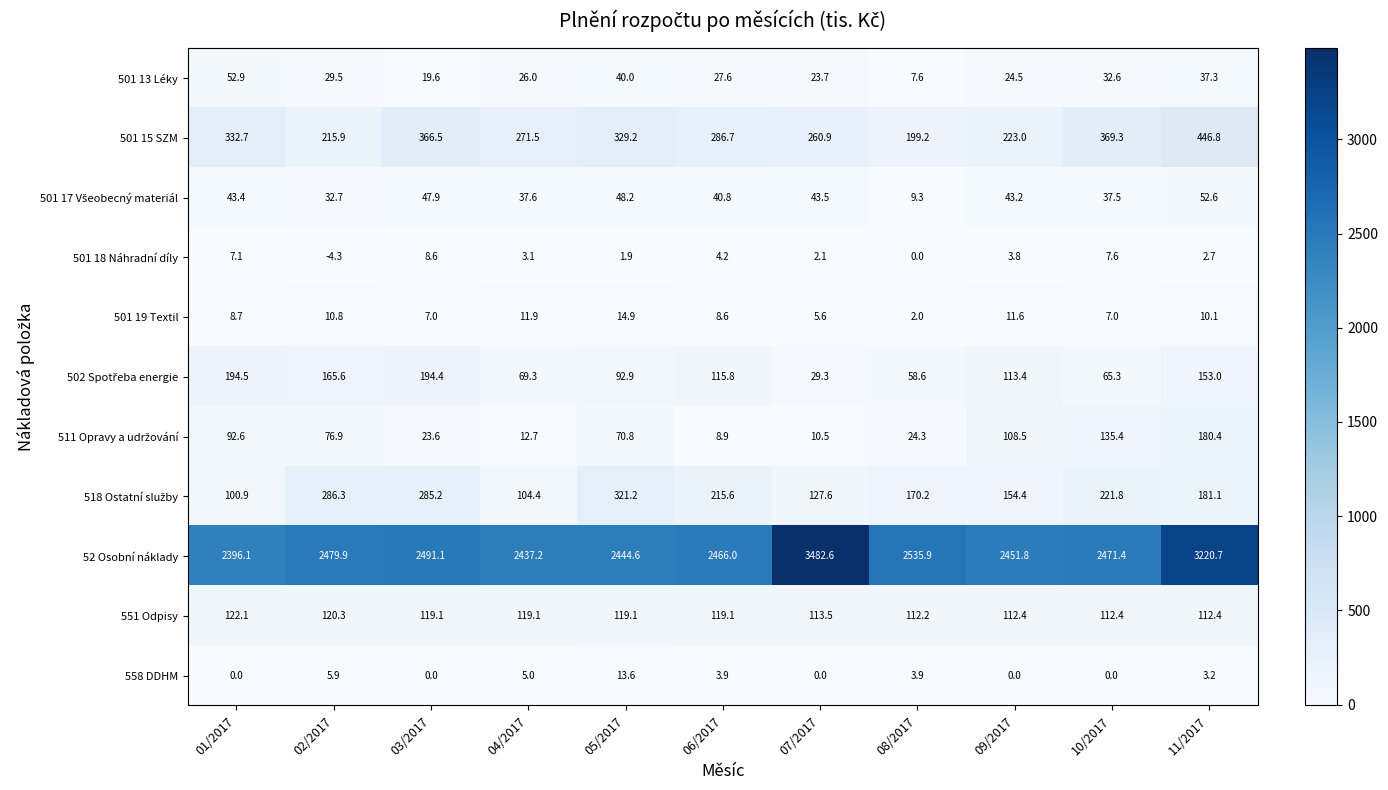

What is the difference between the second highest and second lowest values in the 551 Odpisy series?

7.9